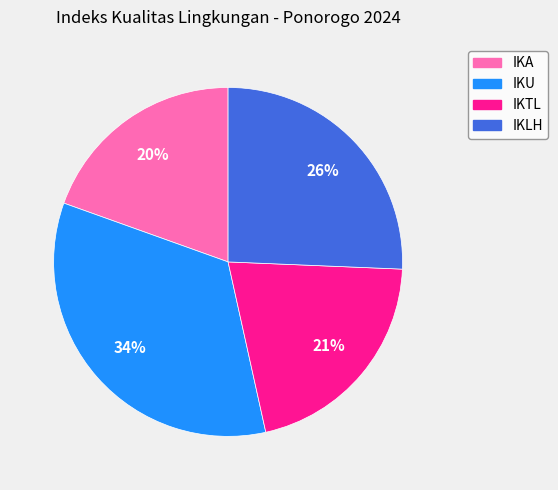

To the nearest percent, what is the difference between the largest and smallest slice percentages?

14%